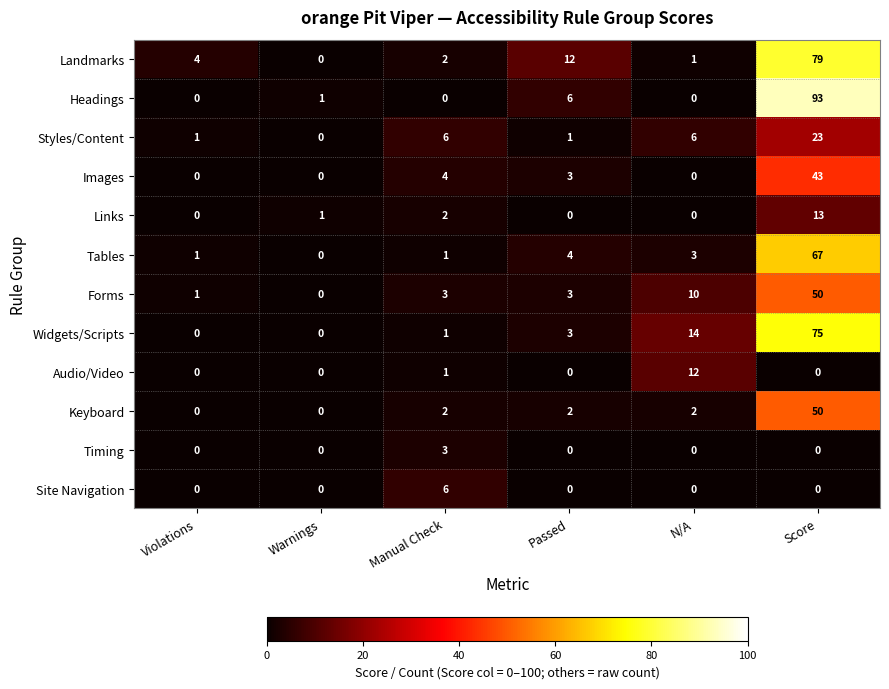

Is it true that Styles/Content equals 23 at Score?

True